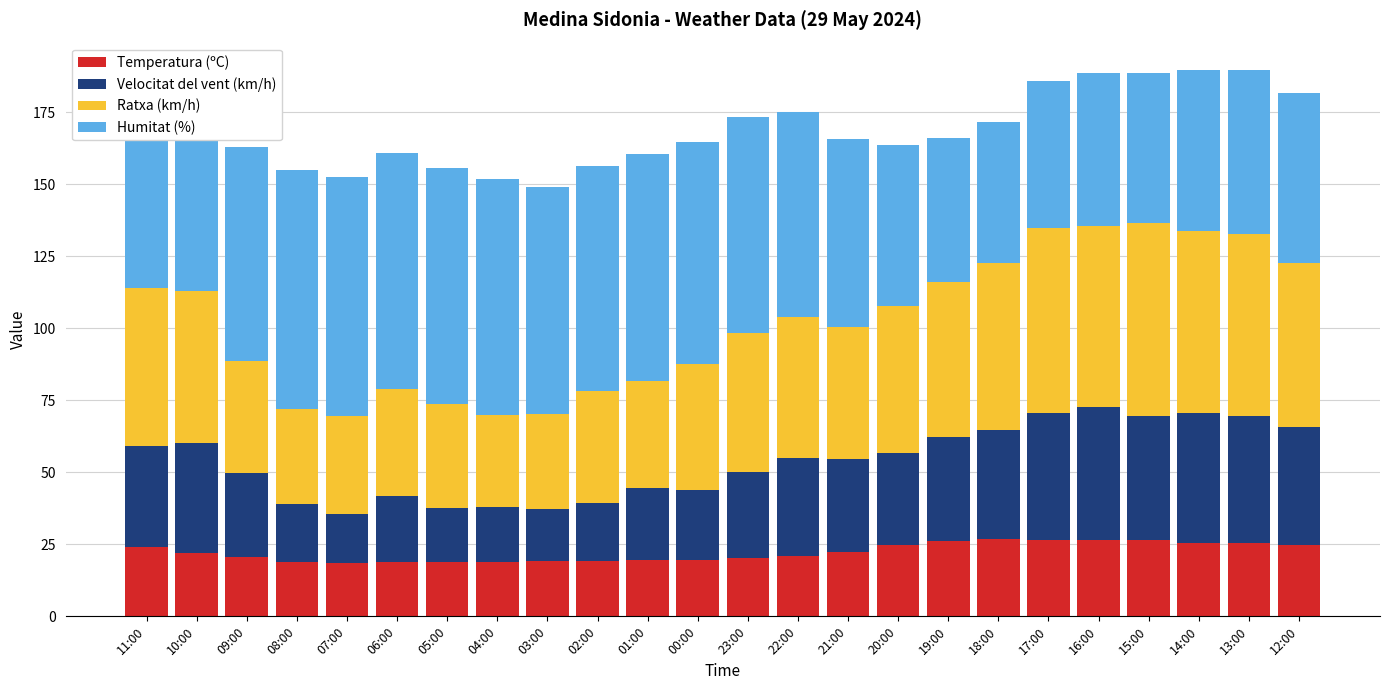

What is the difference between the Temperatura (ºC) values at 07:00 and 20:00?

6.3